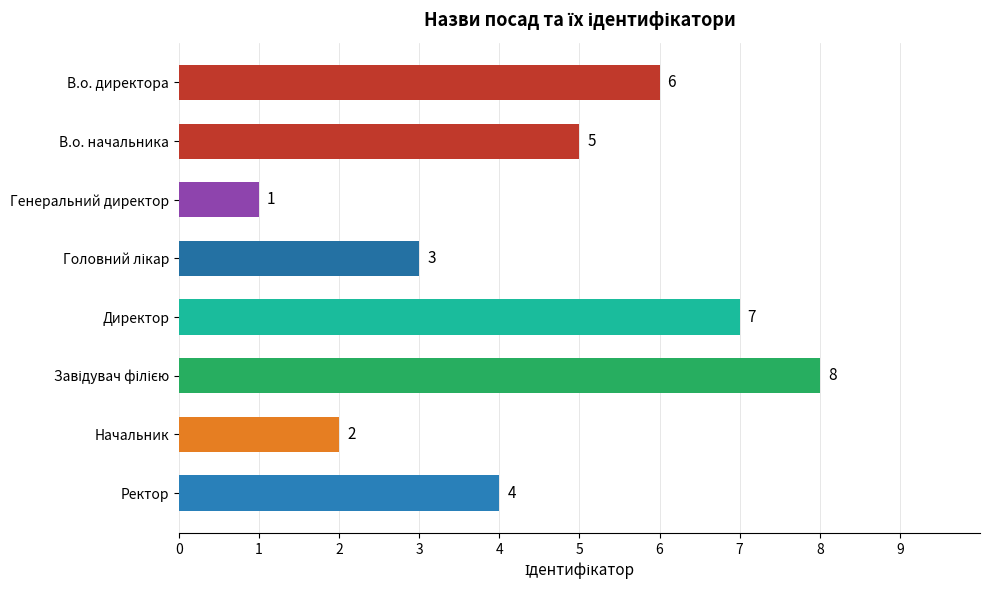

Reading top to bottom, transcribe all the data shown in this chart.

6	5	1	3	7	8	2	4